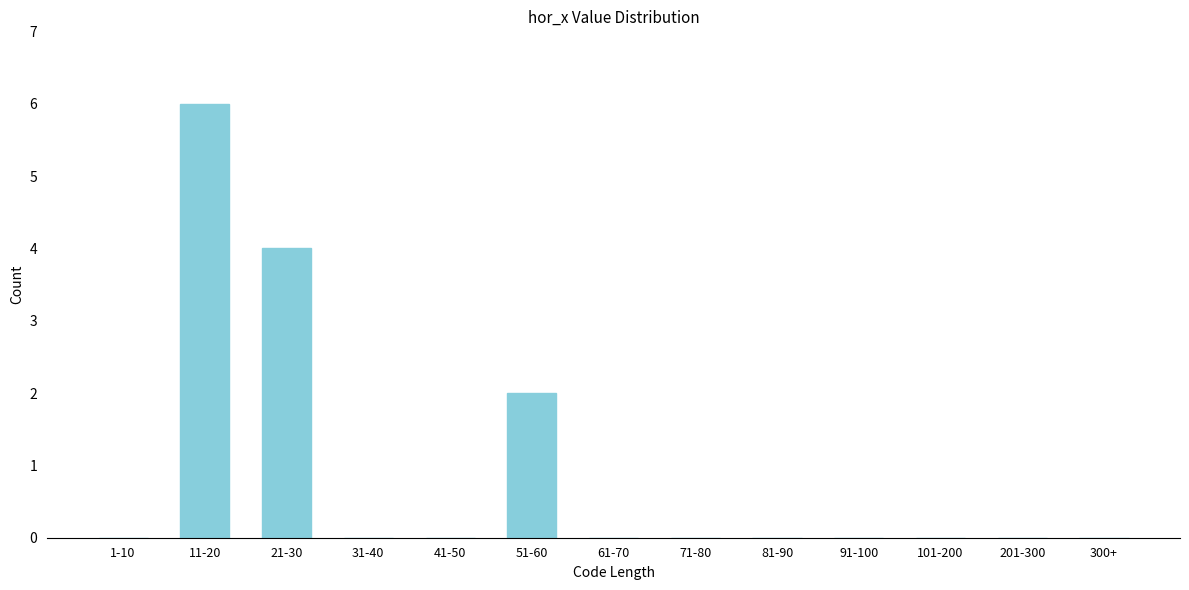

Reading left to right, transcribe all the data shown in this chart.

1-10=0	11-20=6	21-30=4	31-40=0	41-50=0	51-60=2	61-70=0	71-80=0	81-90=0	91-100=0	101-200=0	201-300=0	300+=0